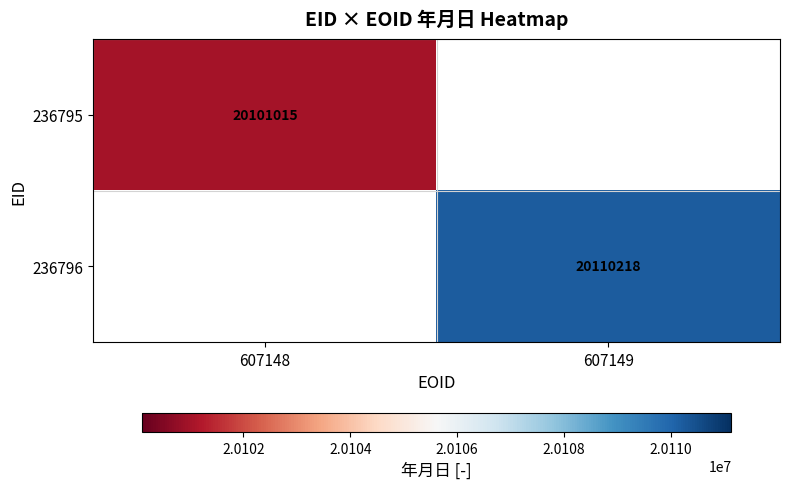

True or false: 236796 has a value of 34067729 at 607149.

False